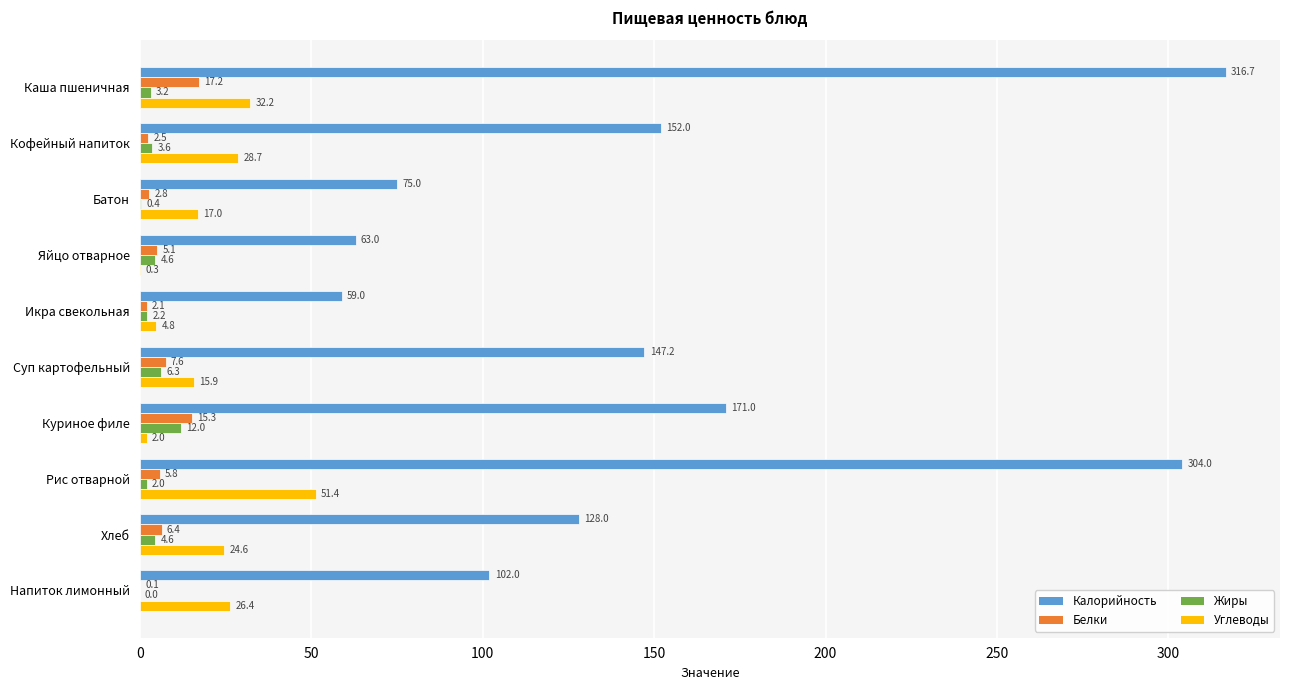

At which label is Калорийность closest to 187?

Куриное филе